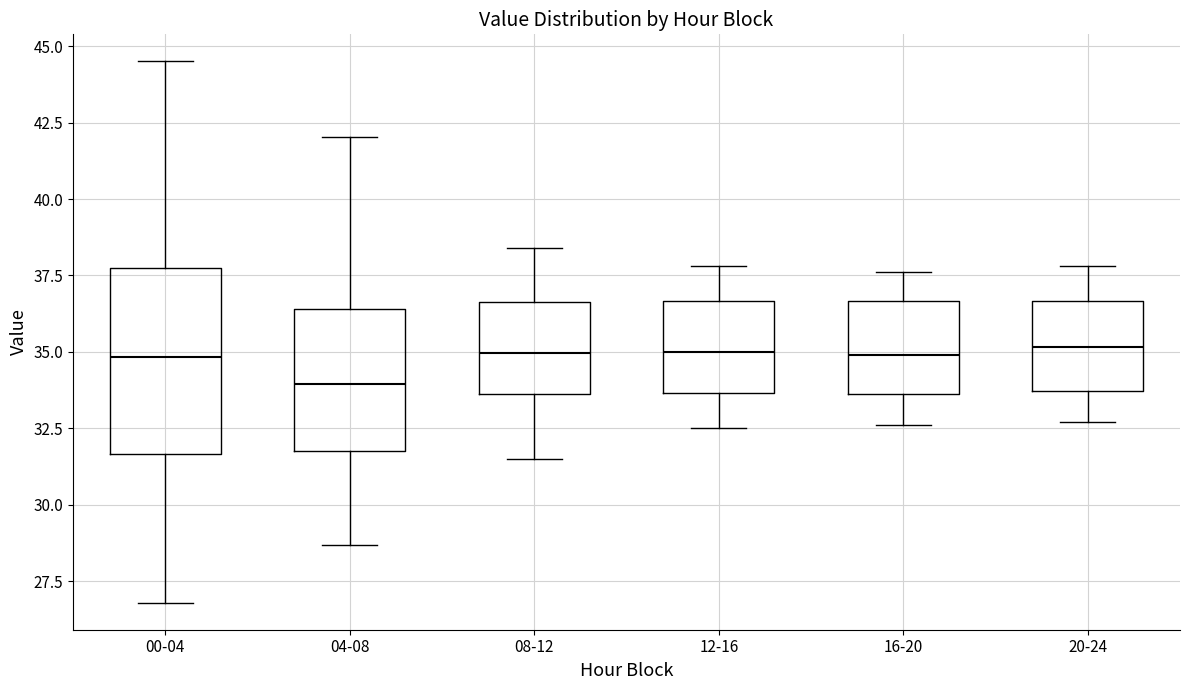

Reading left to right, read every box against the y-axis: the position of its median line, the range the box covers, and the ends of its whiskers. The values are not printed on the chart, so give them approximately, as read against the axis.

00-04: median 35.0, box 31.5 to 38.0, whiskers 27.0 to 44.5
04-08: median 34.0, box 32.0 to 36.5, whiskers 28.5 to 42.0
08-12: median 35.0, box 33.5 to 36.5, whiskers 31.5 to 38.5
12-16: median 35.0, box 33.5 to 36.5, whiskers 32.5 to 38.0
16-20: median 35.0, box 33.5 to 36.5, whiskers 32.5 to 37.5
20-24: median 35.0, box 33.5 to 36.5, whiskers 32.5 to 38.0